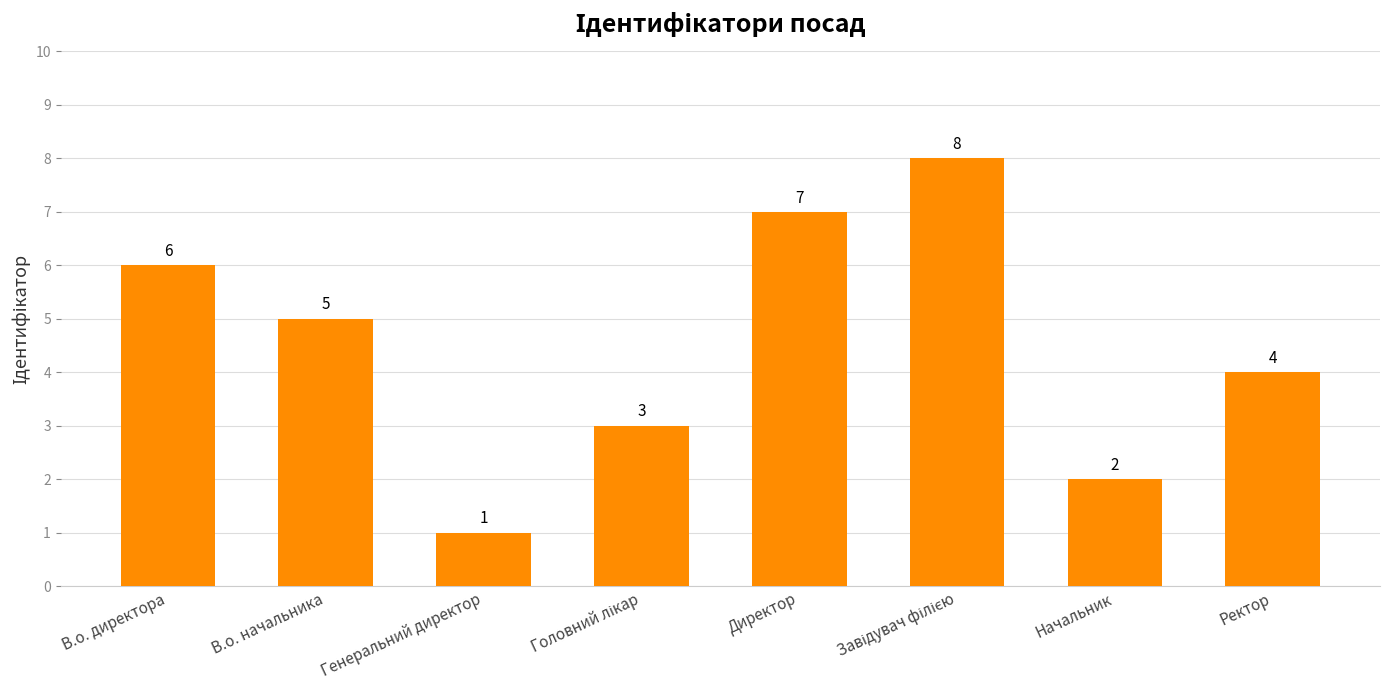

Approximately how many times larger is the value at Начальник compared to В.о. директора?

0.3